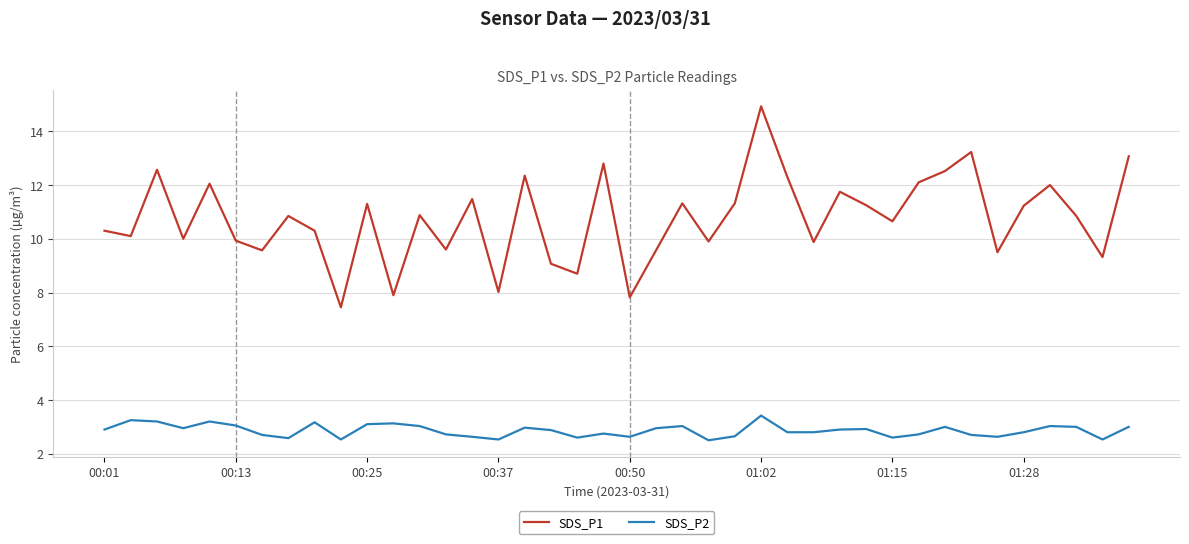

Does the chart display data point markers on the line(s)?

No